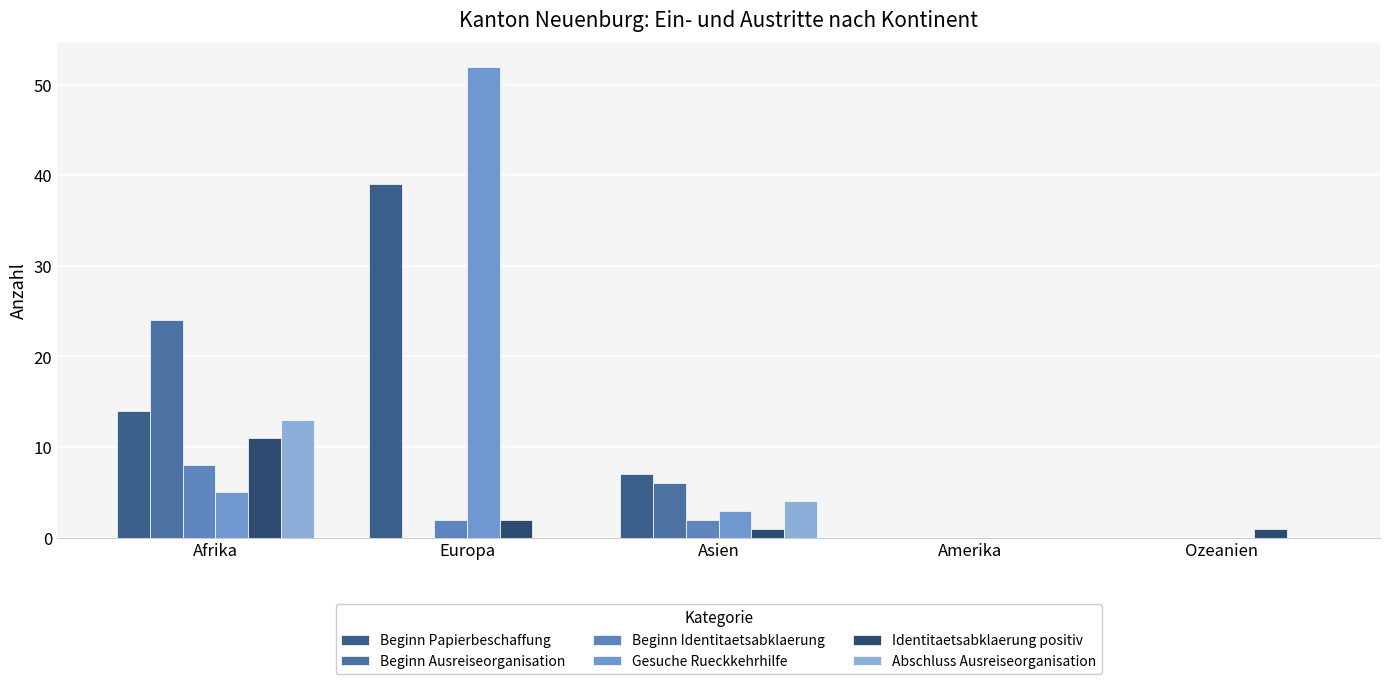

How many groups of bars are there?

5